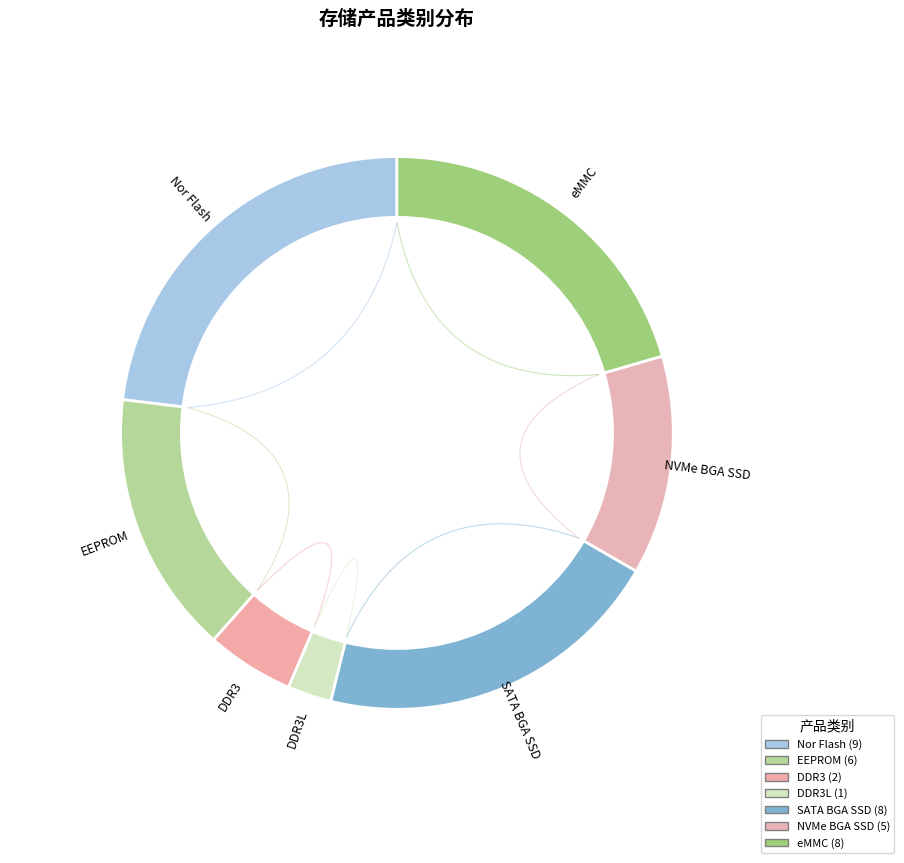

What percentage is the DDR3 slice, to the nearest percent?

5%